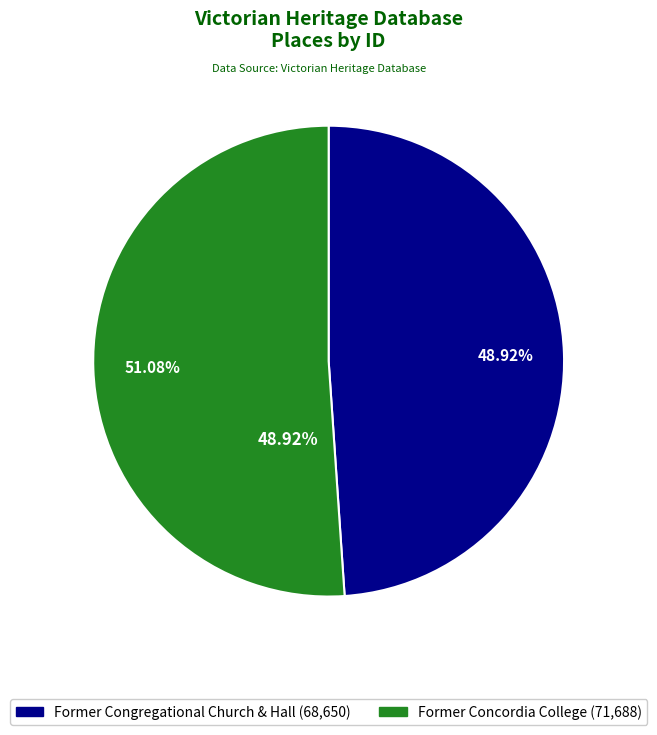

Approximately how many times larger is the value at Former Congregational Church & Hall compared to Former Concordia College?

1.0